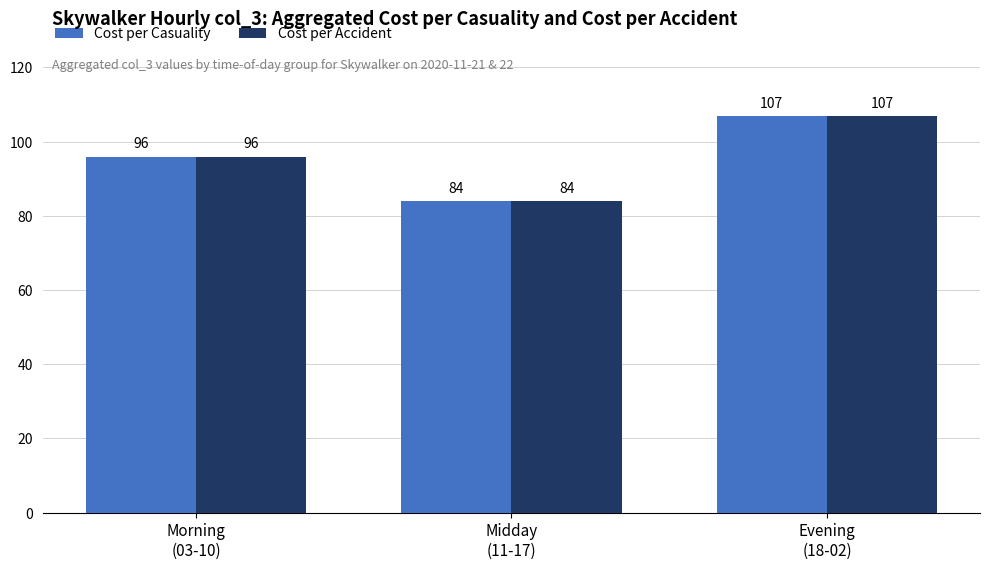

Is it true that Cost per Accident equals 38 at Midday
(11-17)?

False